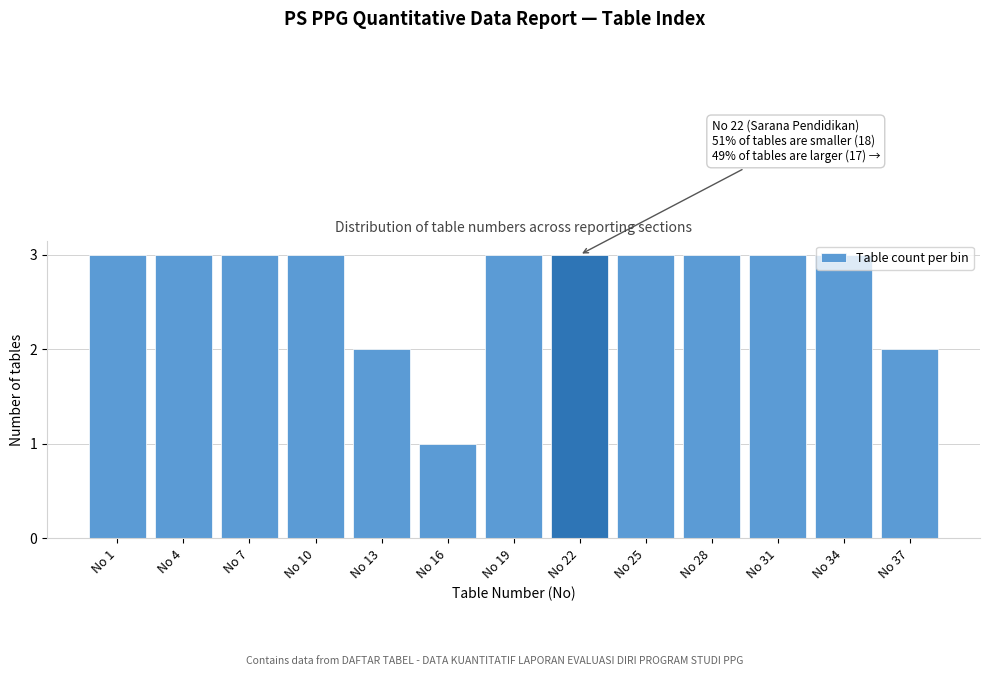

What is the value of the 6th bar from the left?

1